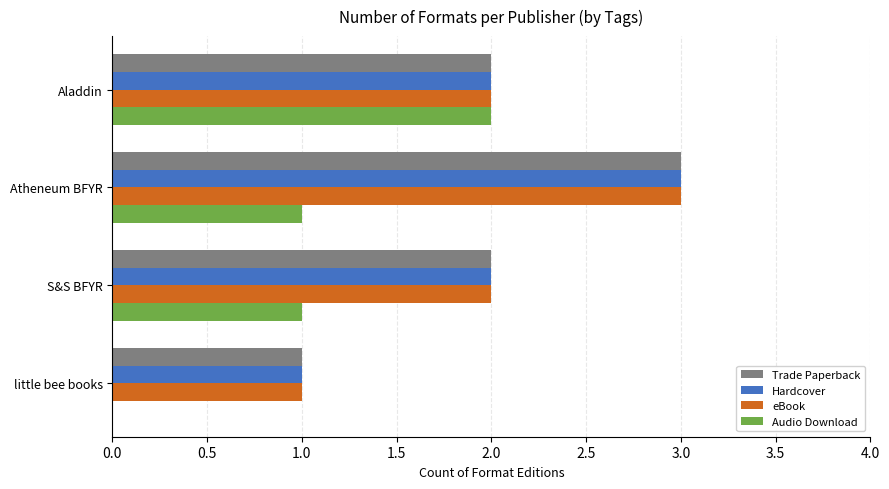

Which category has the highest value in the Hardcover series?

Atheneum BFYR